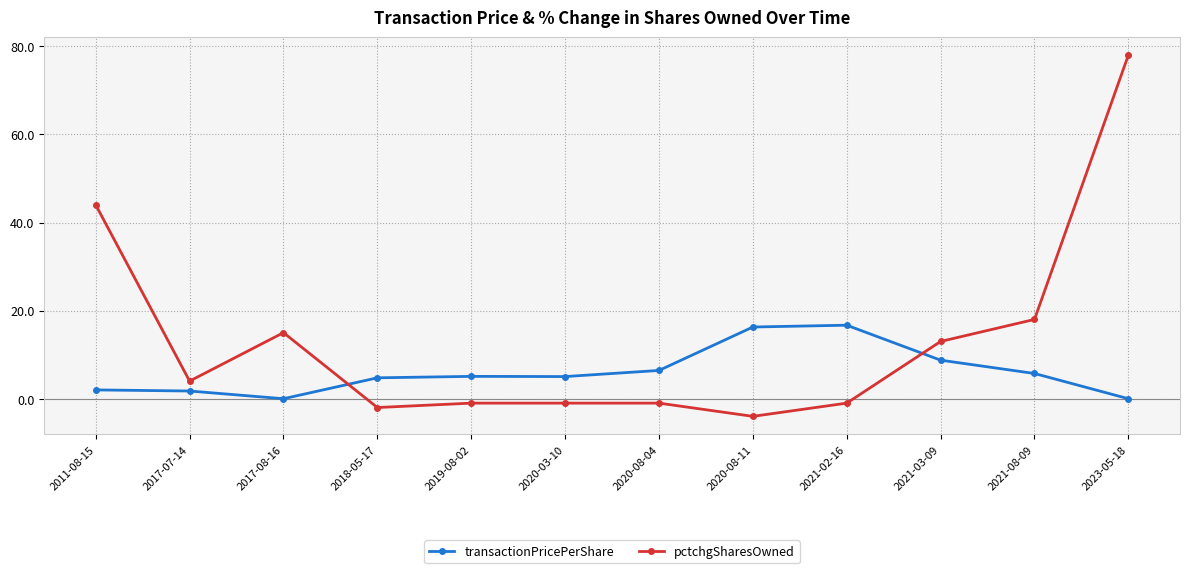

In transactionPricePerShare, how many points are higher than both neighbors (excluding endpoints)?

2